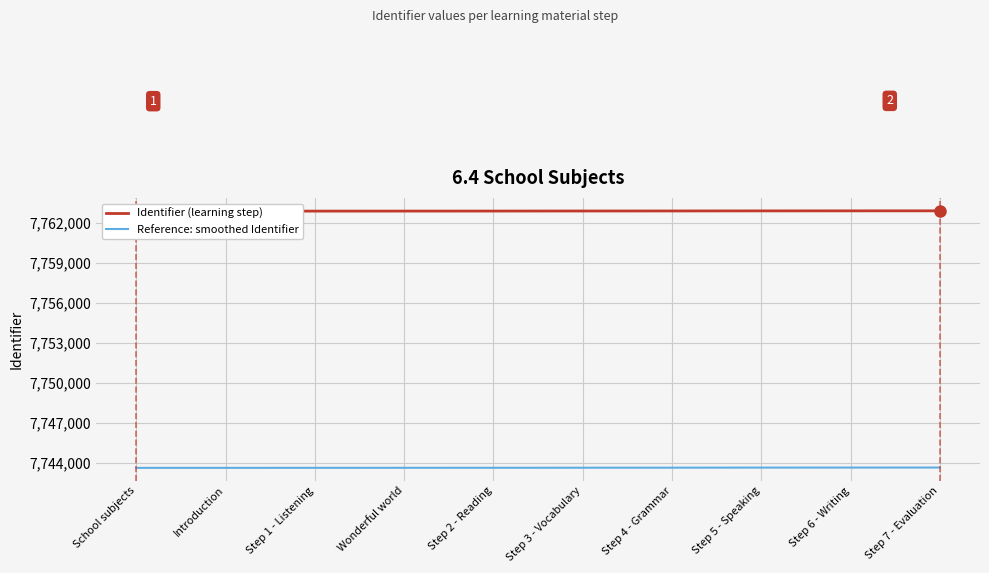

How many lines are shown in the chart?

2